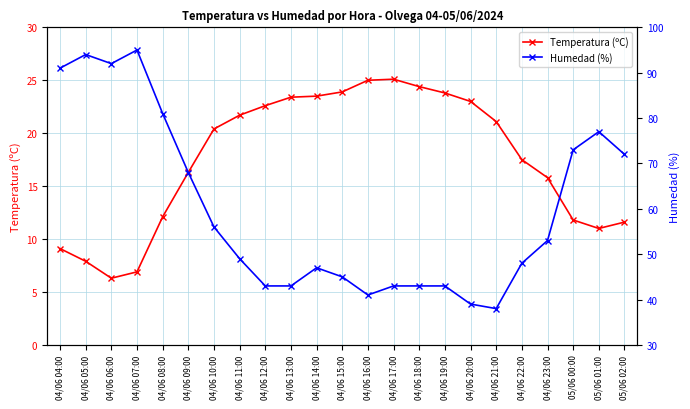

Does the chart have visible grid lines?

Yes